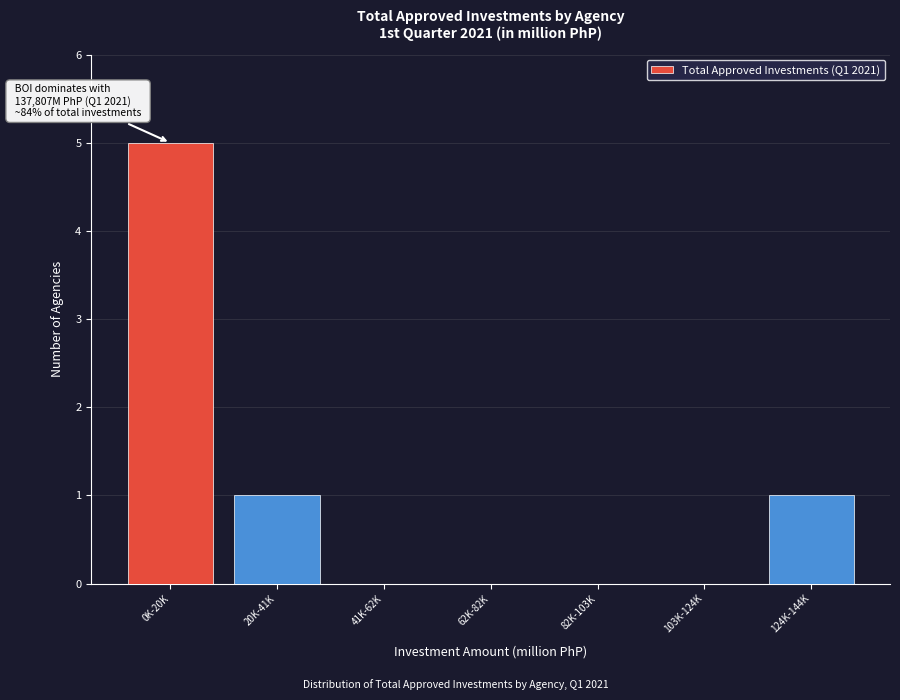

Reading left to right, transcribe all the data shown in this chart.

0K-20K=5	20K-41K=1	41K-62K=0	62K-82K=0	82K-103K=0	103K-124K=0	124K-144K=1